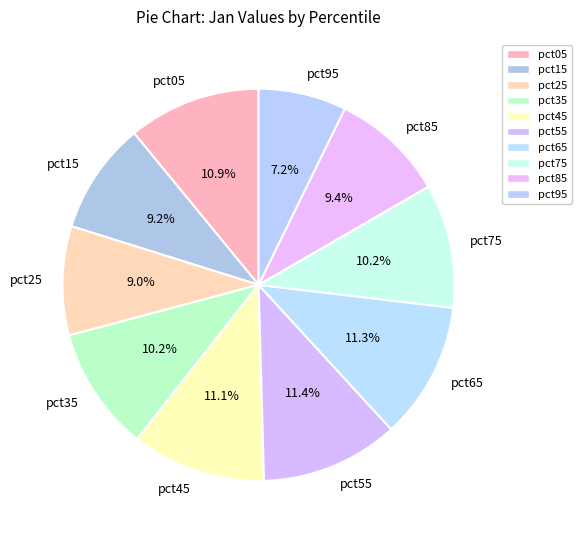

What percentage is the pct75 slice, to the nearest percent?

10%